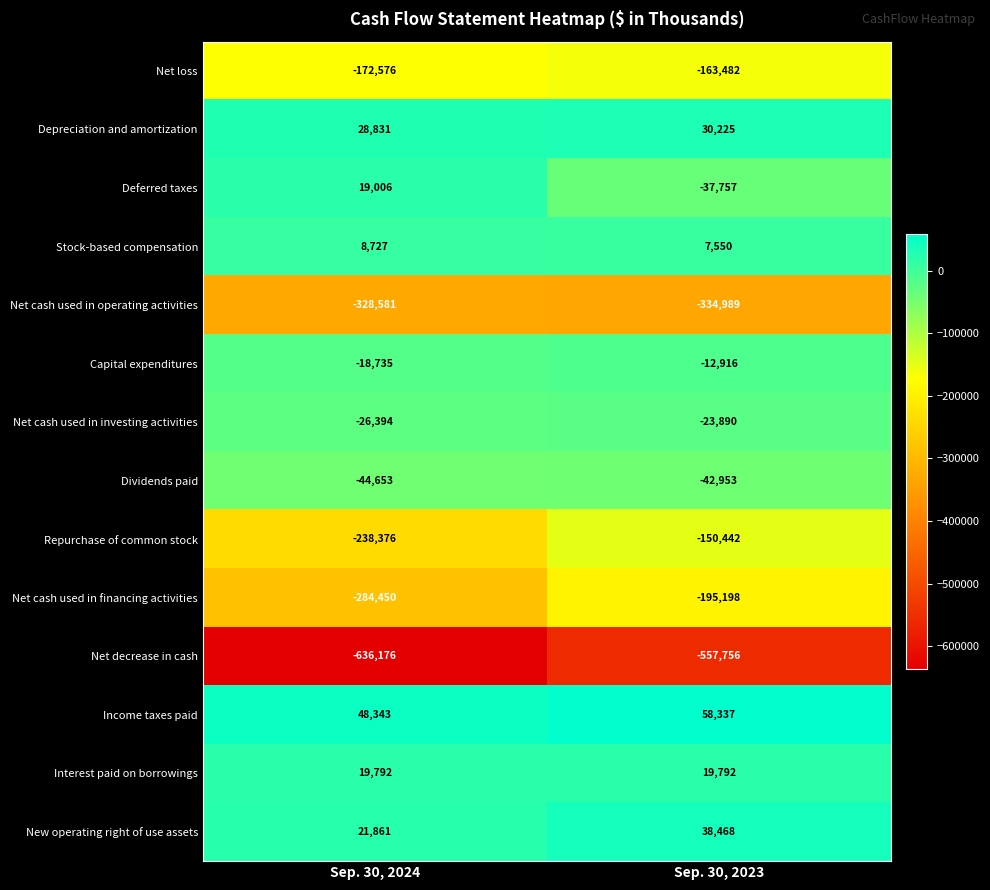

What is the difference between the maximum and minimum values in the Net cash used in operating activities series?

6408